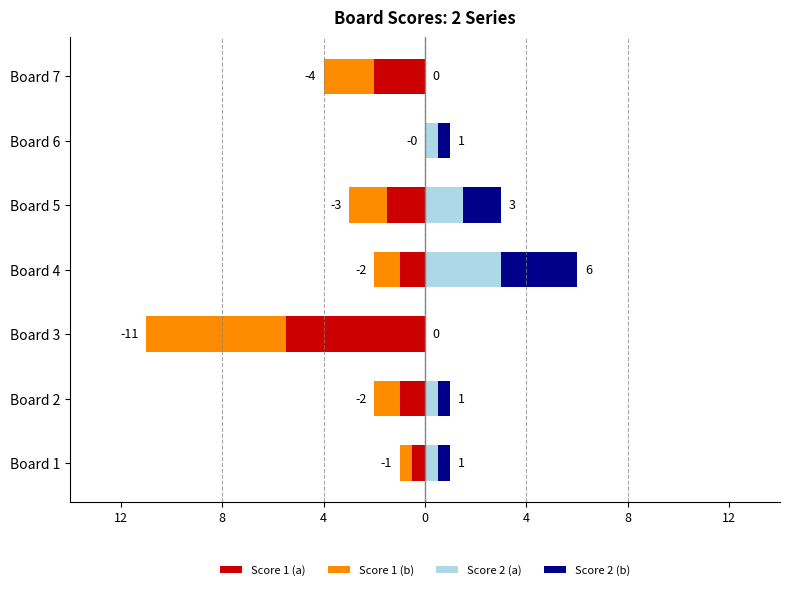

How many groups of bars are there?

7